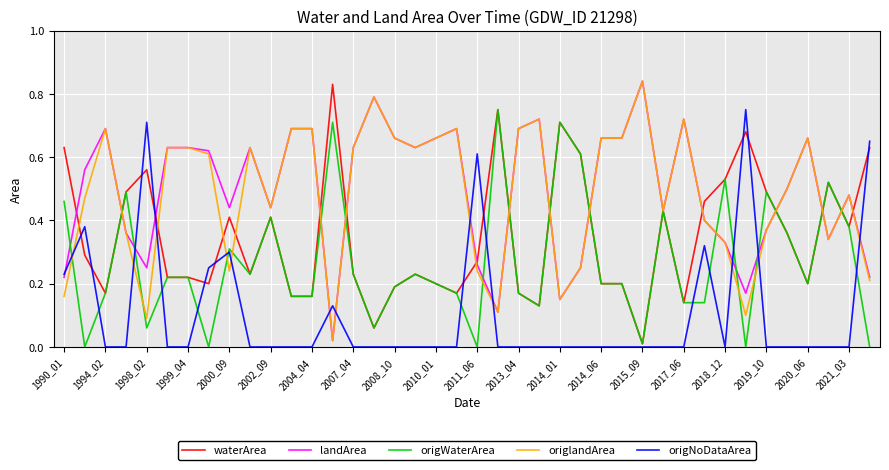

True or false: origWaterArea has more than 1 points higher than both neighbors.

True